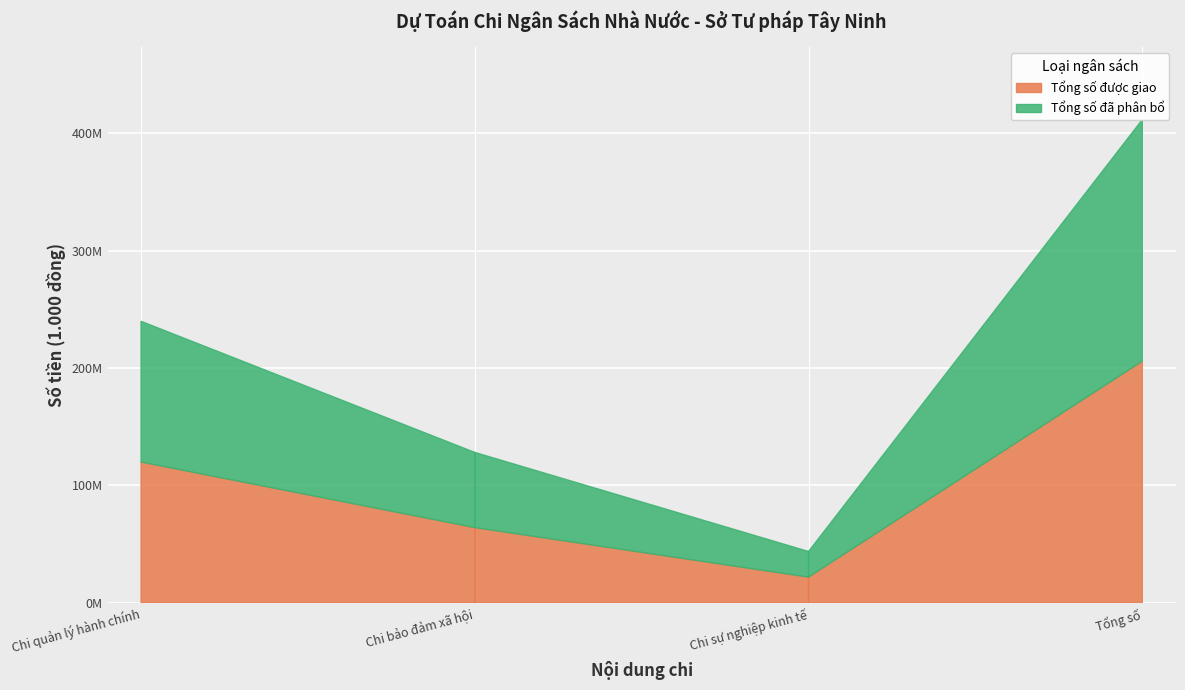

Reading left to right, transcribe all the data shown in this chart.

Tổng số được giao: Chi quản lý hành chính=119916000	Chi bảo đảm xã hội=64062000	Chi sự nghiệp kinh tế=21858000	Tổng số=205836000
Tổng số đã phân bổ: Chi quản lý hành chính=119916000	Chi bảo đảm xã hội=64062000	Chi sự nghiệp kinh tế=21858000	Tổng số=205836000